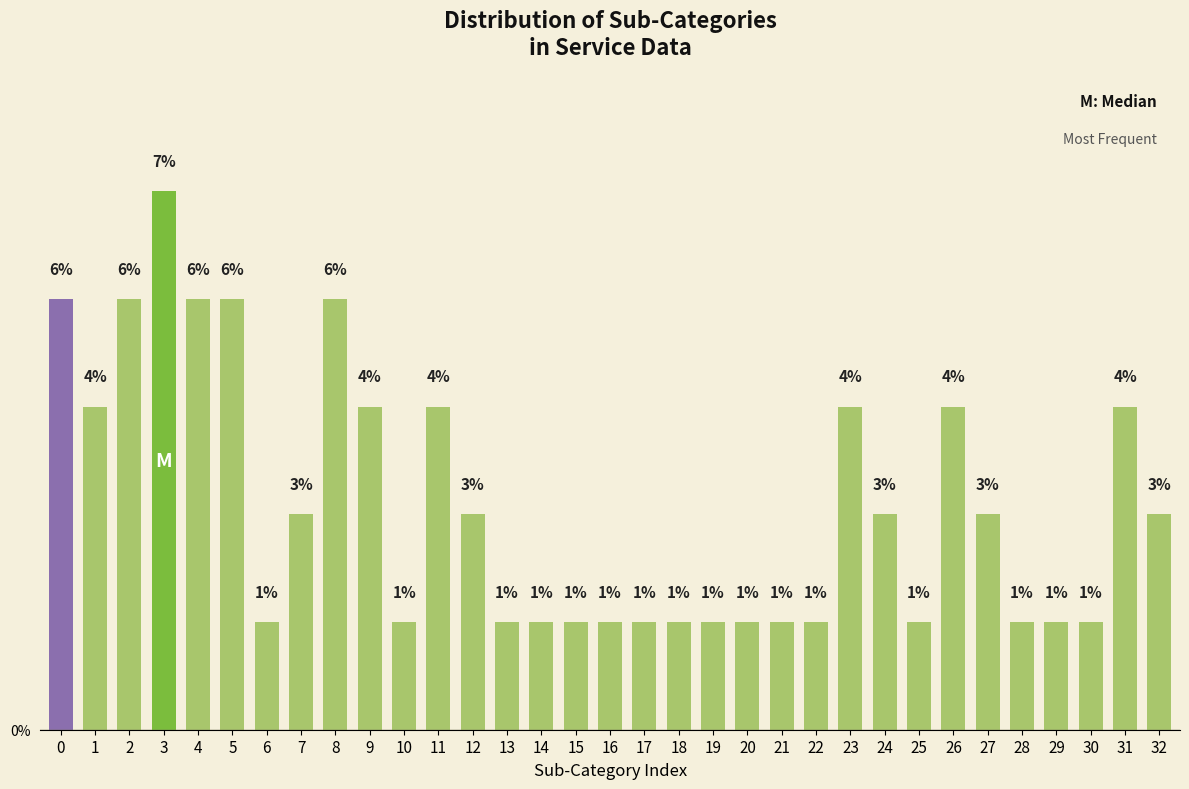

How many bars are there in total?

33